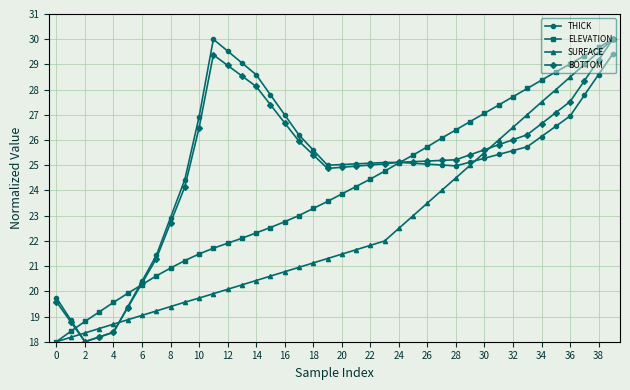

Does the chart display data point markers on the line(s)?

Yes